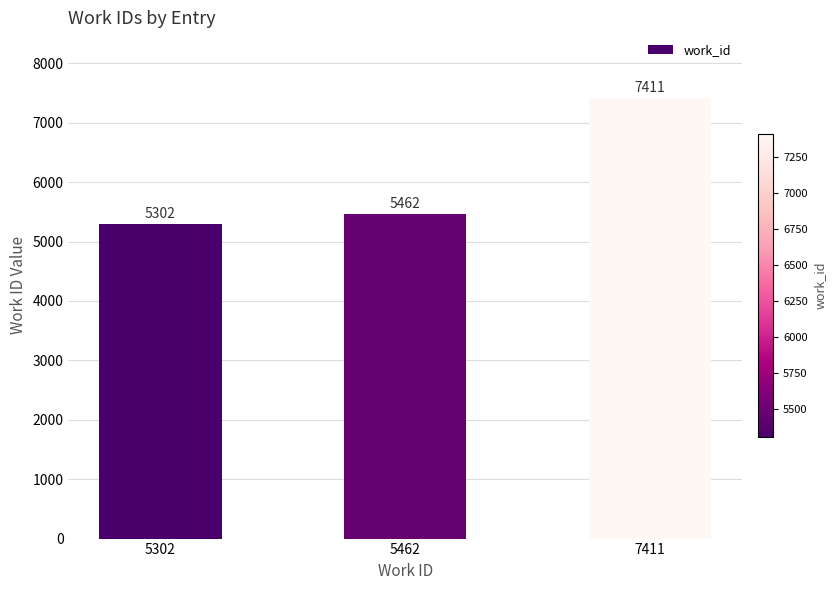

What is the change in value from 5462 to 7411?

+1949